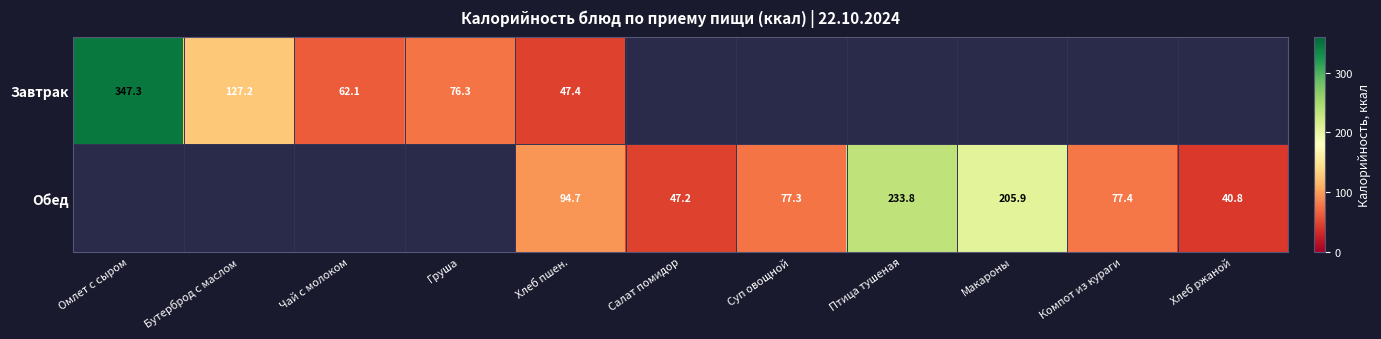

The value of Обед at Салат помидор is 47.2. True or false?

True